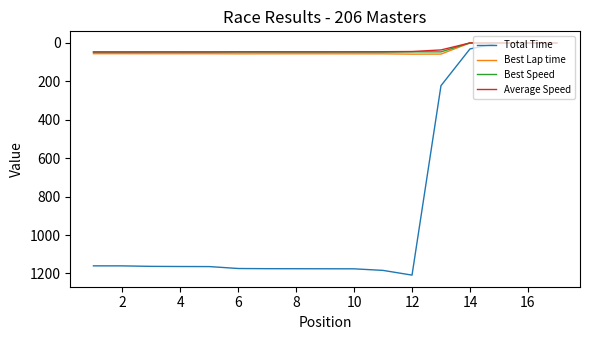

Which series has the widest spread of values?

Total Time